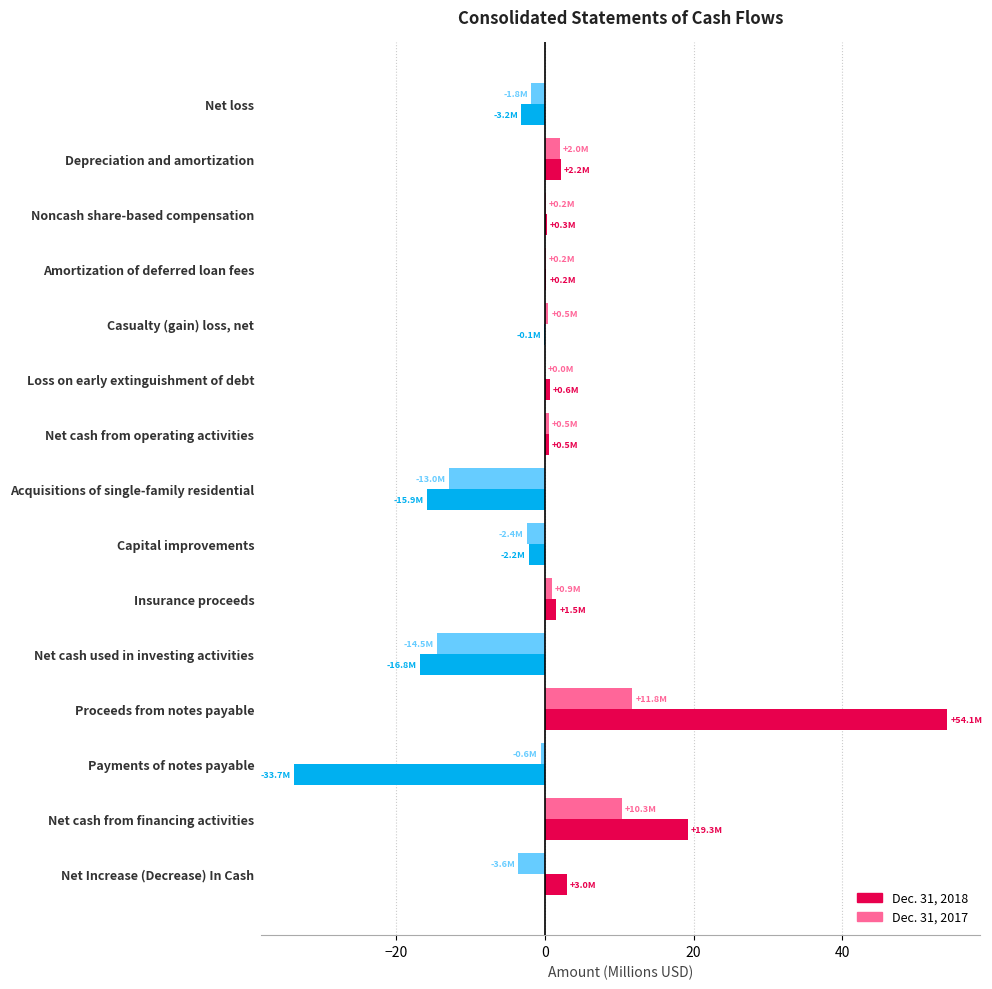

Which series changed the most between Net cash used in investing activities and Net cash from financing activities?

Dec. 31, 2018